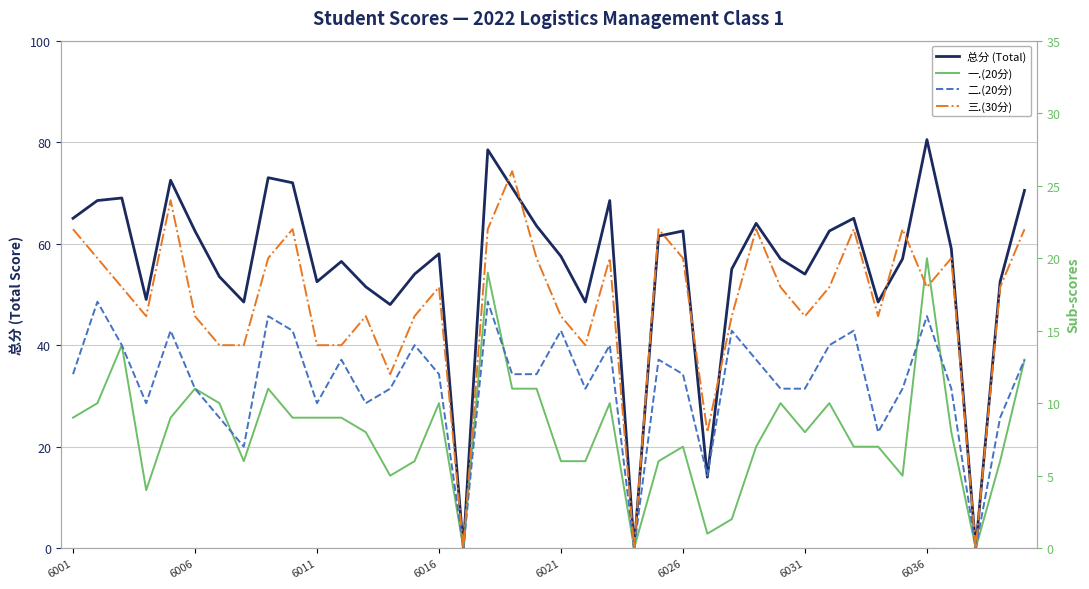

The value of 三.(30分) at 38 is 18.0. True or false?

True